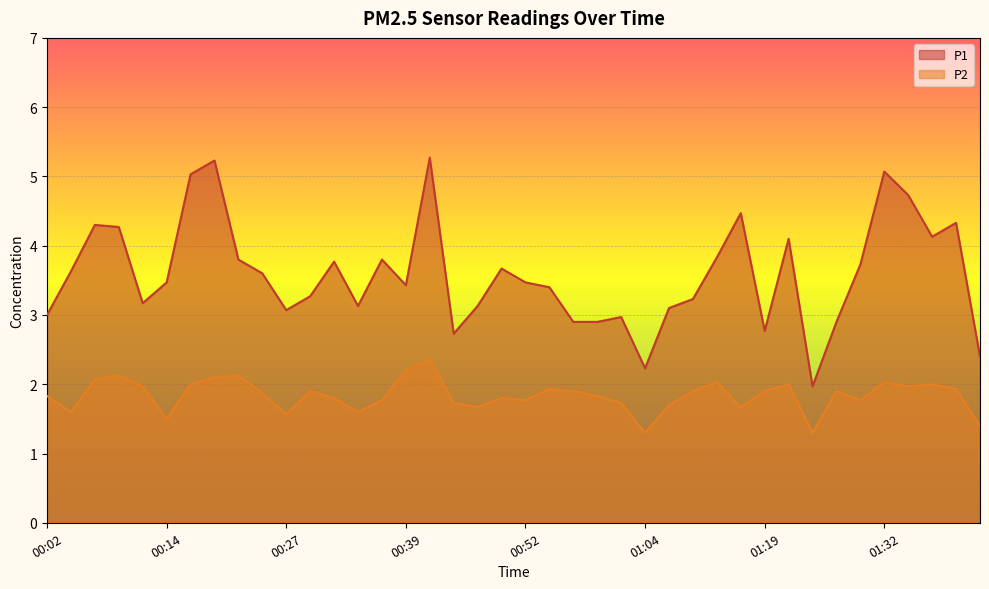

True or false: P2 has more than 2 interior local peaks.

True